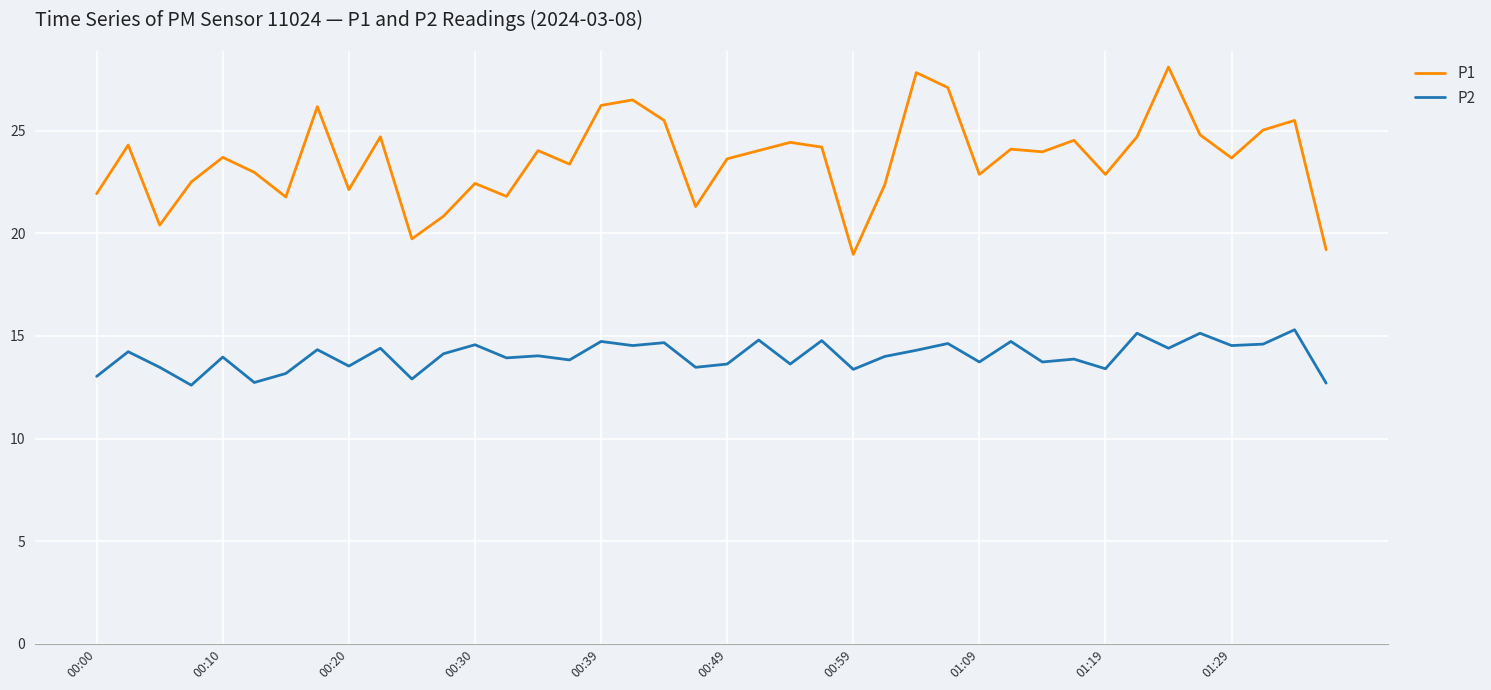

Which series has the widest spread of values?

P1